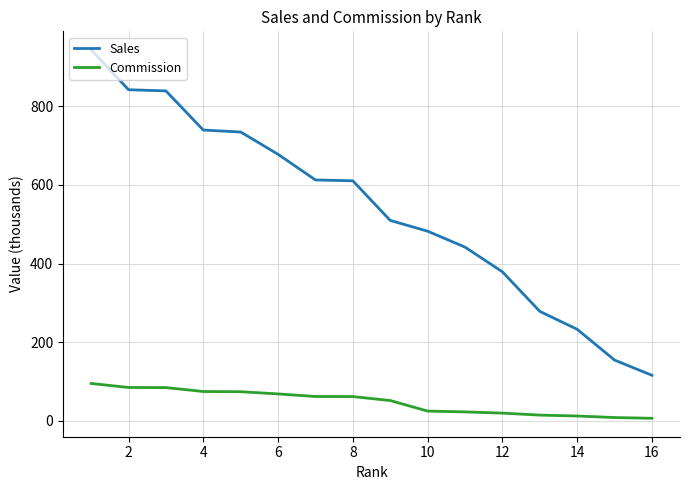

True or false: Sales and Commission cross at least once.

False